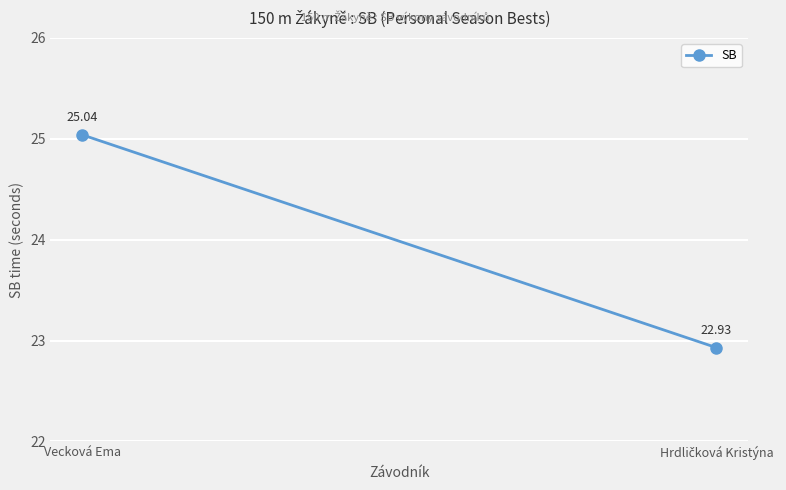

What is the label of the 2nd point from the right?

Vecková Ema